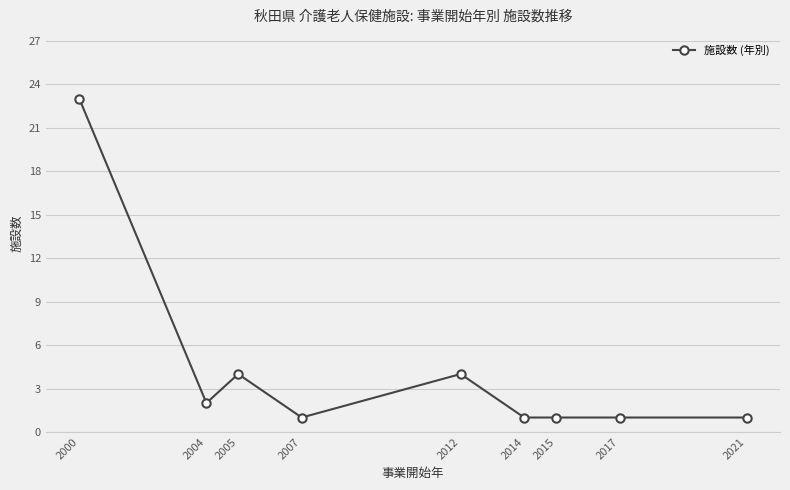

Reading right to left, extract all data points from this chart.

2021=1	2017=1	2015=1	2014=1	2012=4	2007=1	2005=4	2004=2	2000=23